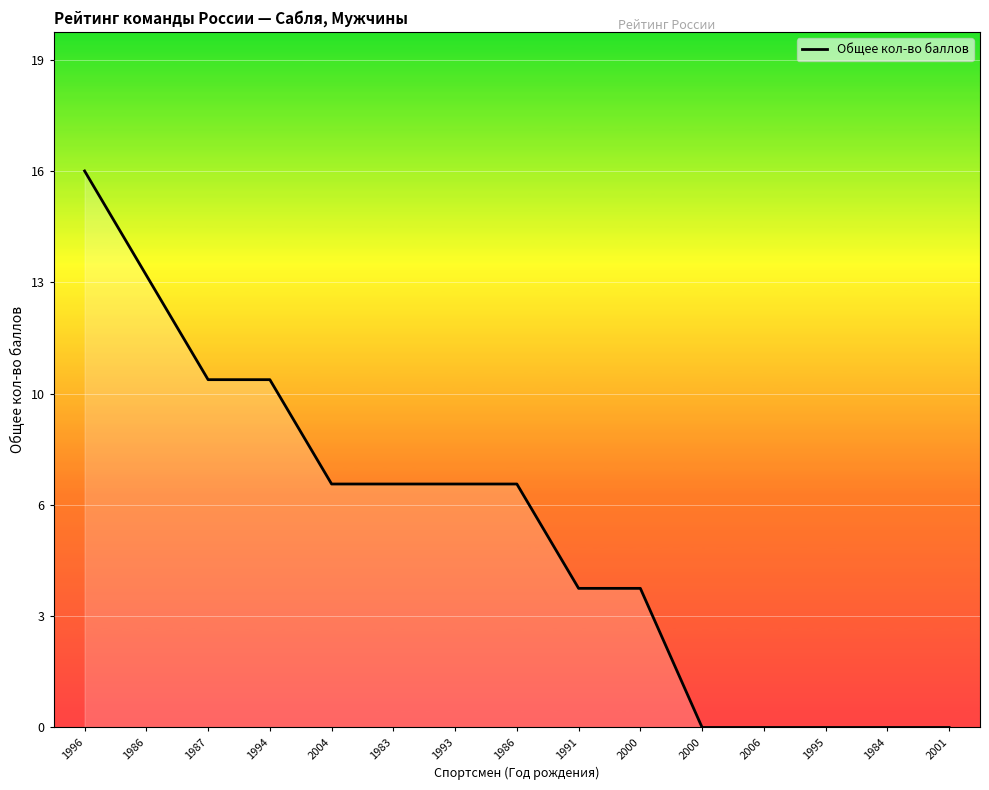

List the labels in order of value, smallest first.

2000, 2006, 1995, 1984, 2001, 1991, 2000, 2004, 1983, 1993, 1986, 1987, 1994, 1986, 1996